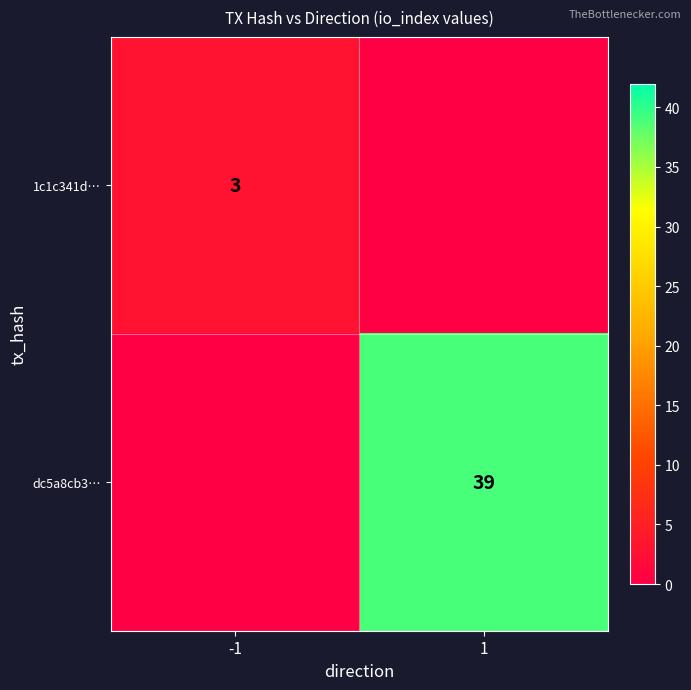

The value of 1c1c341d… at -1 is 3. True or false?

True